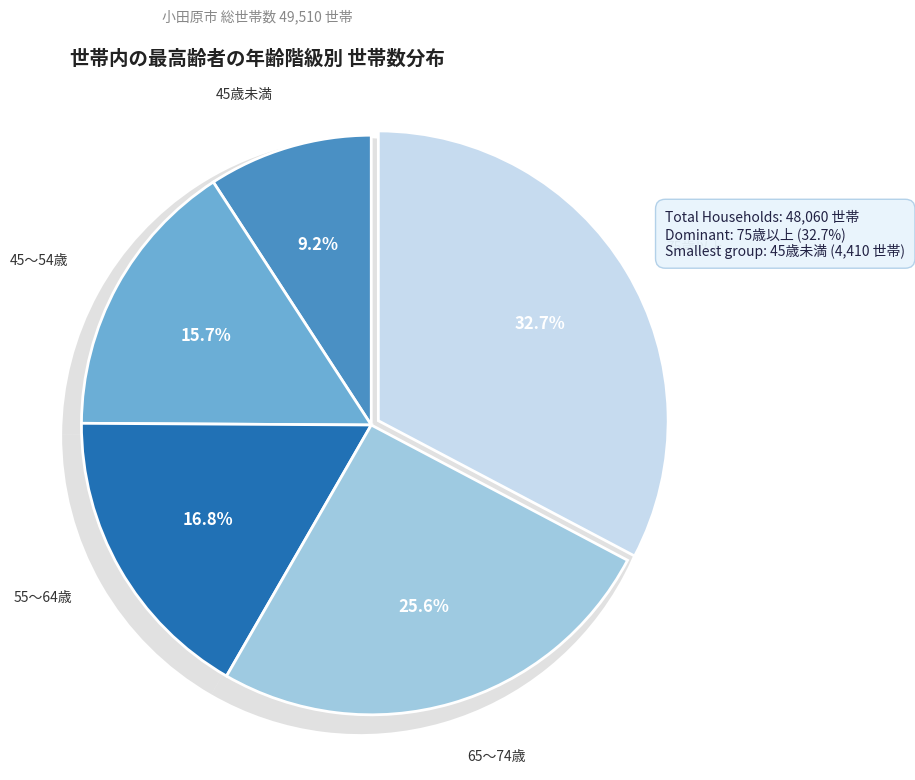

Between 4_65～74歳 and 2_45～54歳, which is larger?

4_65～74歳